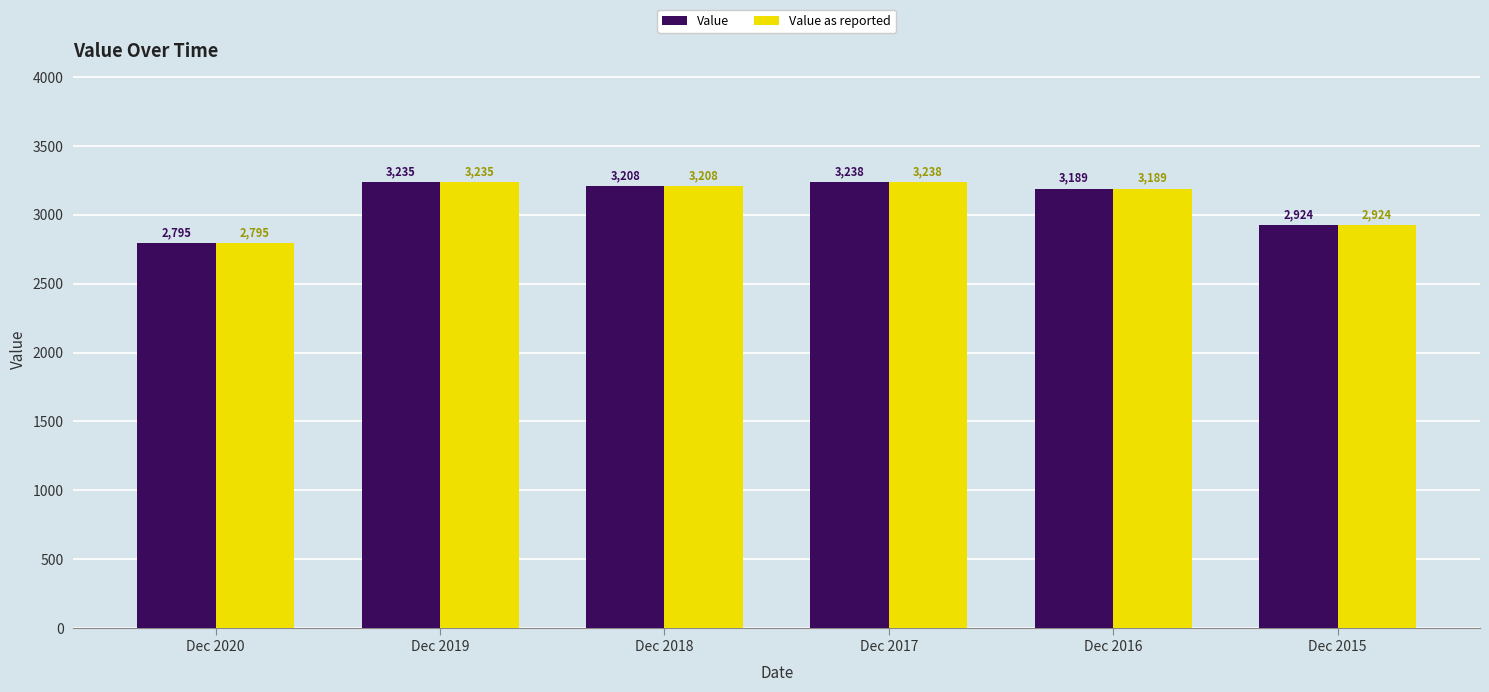

Reading left to right, what are all the values shown in this chart?

Value: 2795	3235	3208	3238	3189	2924
Value as reported: 2795	3235	3208	3238	3189	2924